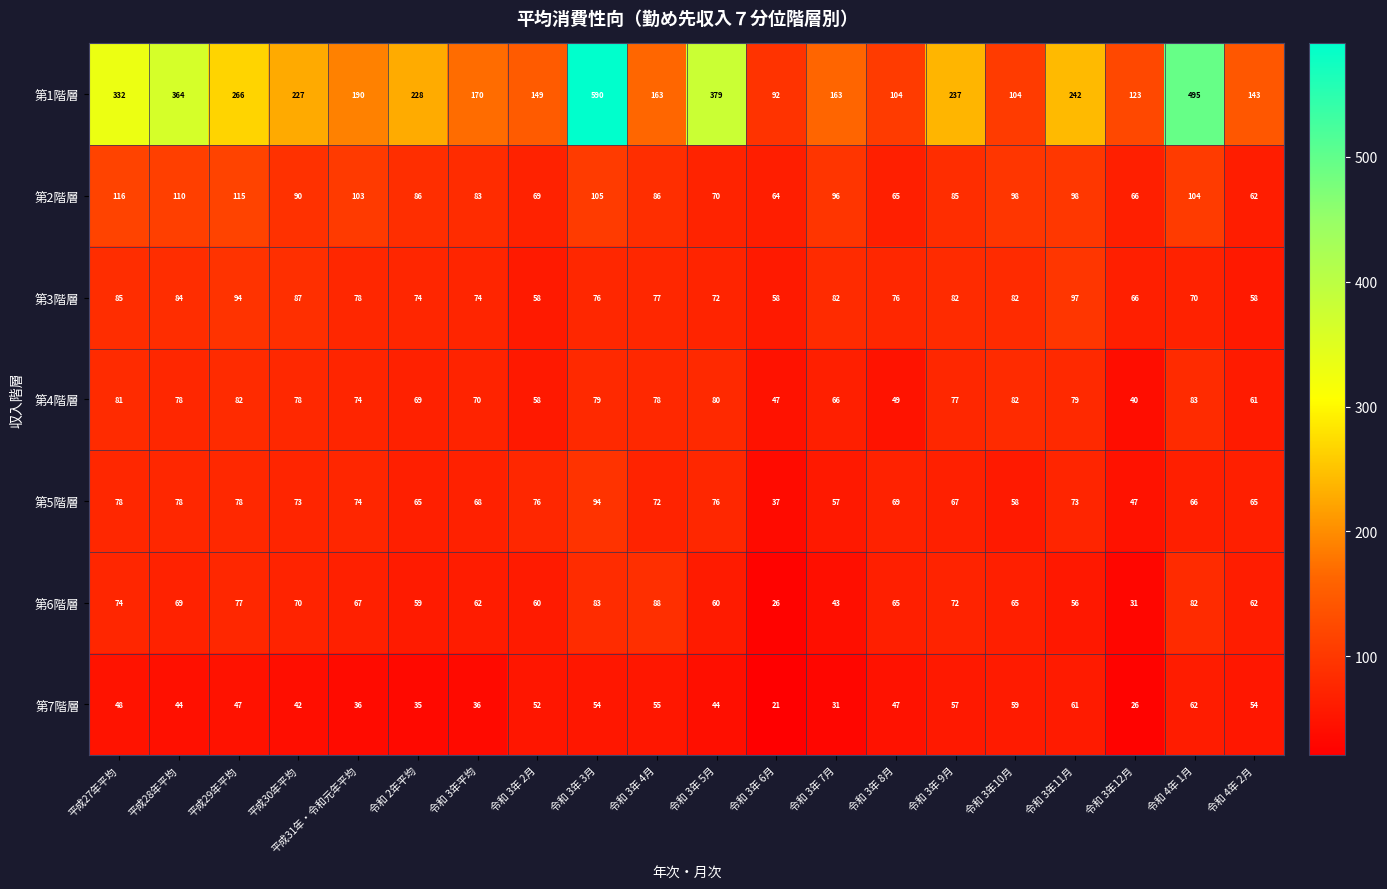

Between 令和 3年 2月 and 令和 4年 1月, which series saw the biggest shift?

第1階層